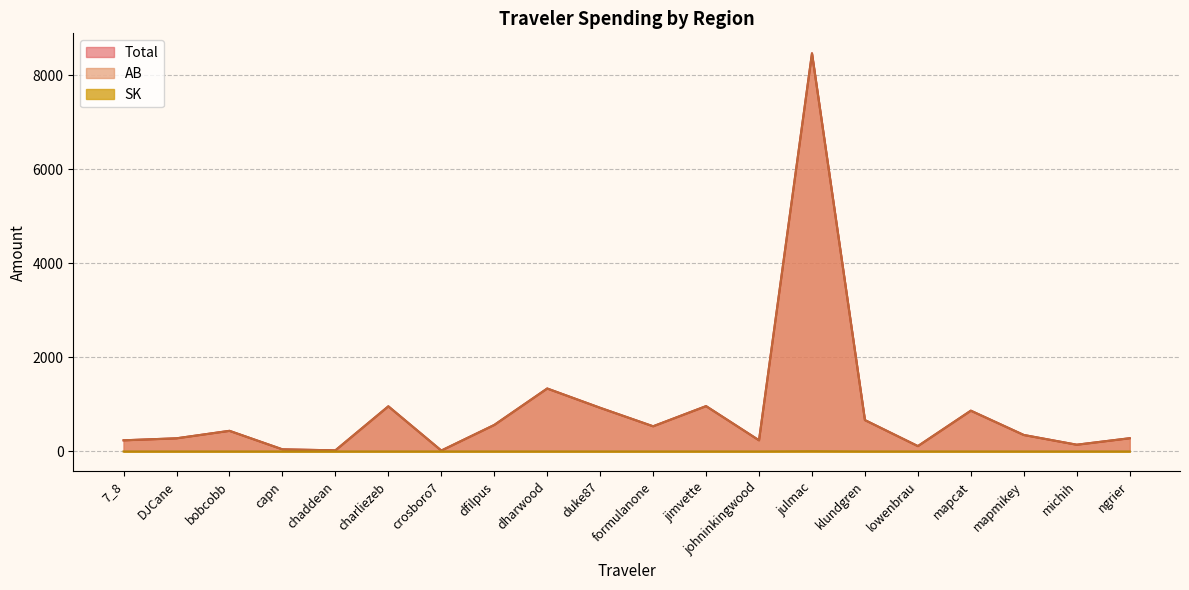

Is the value of SK at lowenbrau greater than the value of Total at chaddean?

No